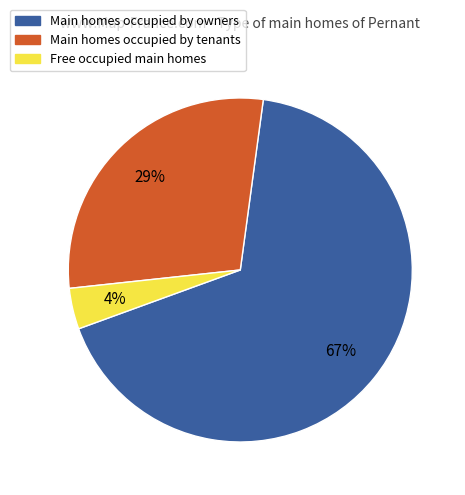

To the nearest percent, what percentage of the pie is Main homes occupied by tenants?

29%